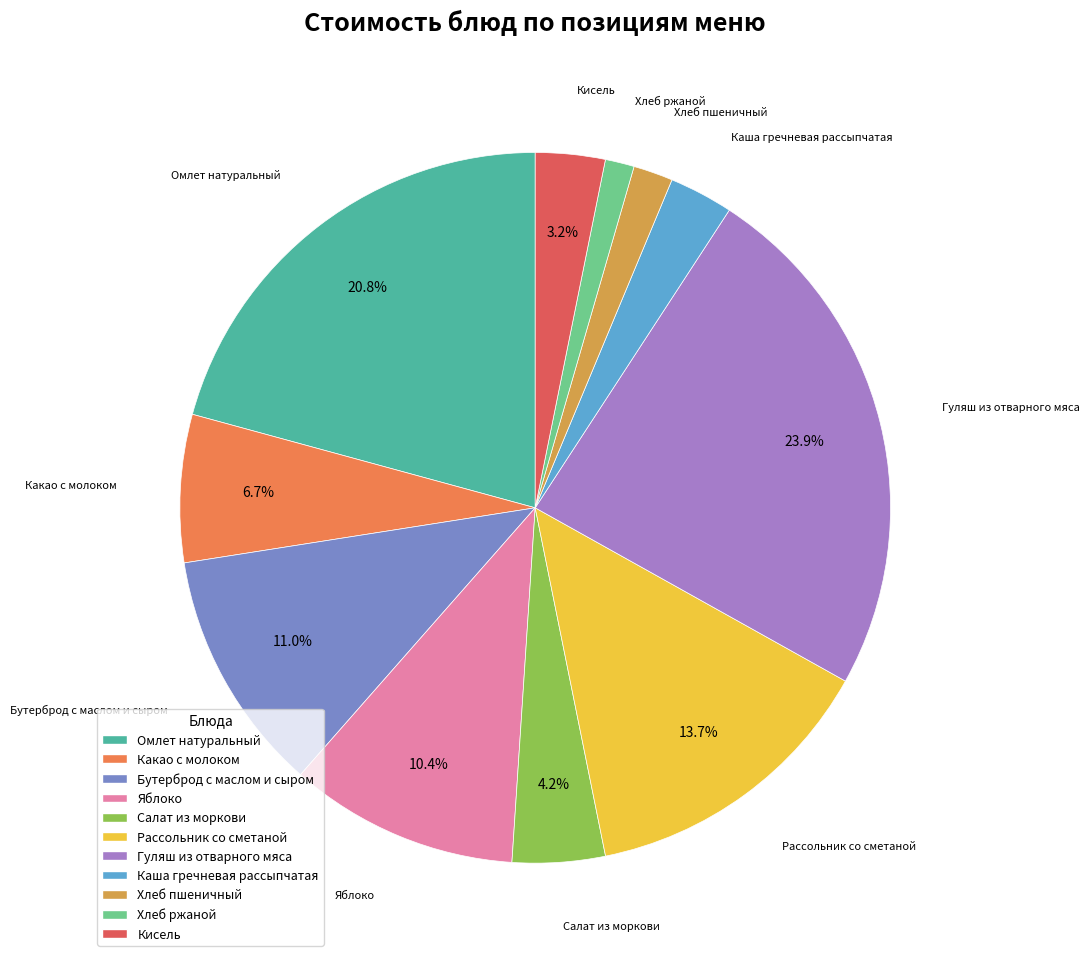

Is there a majority slice in this chart?

No